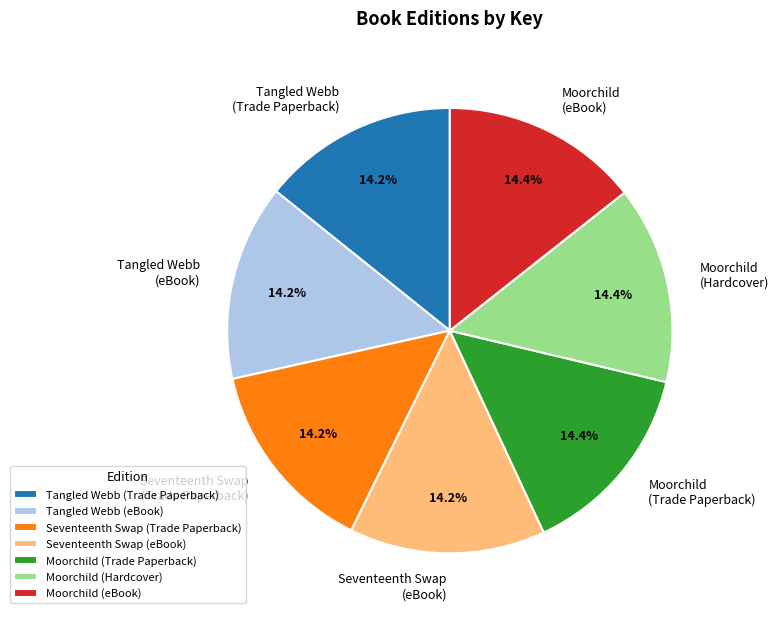

How many segments does this pie chart have?

7